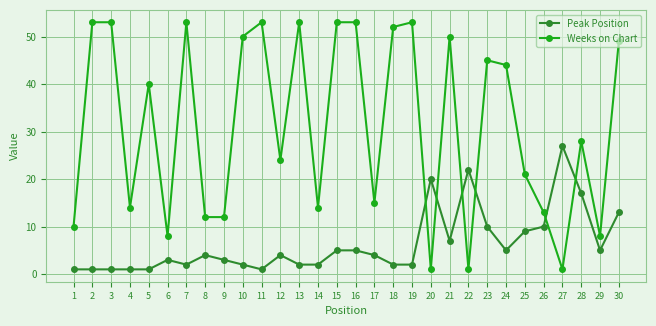

At which label does Weeks on Chart first exceed 40?

2